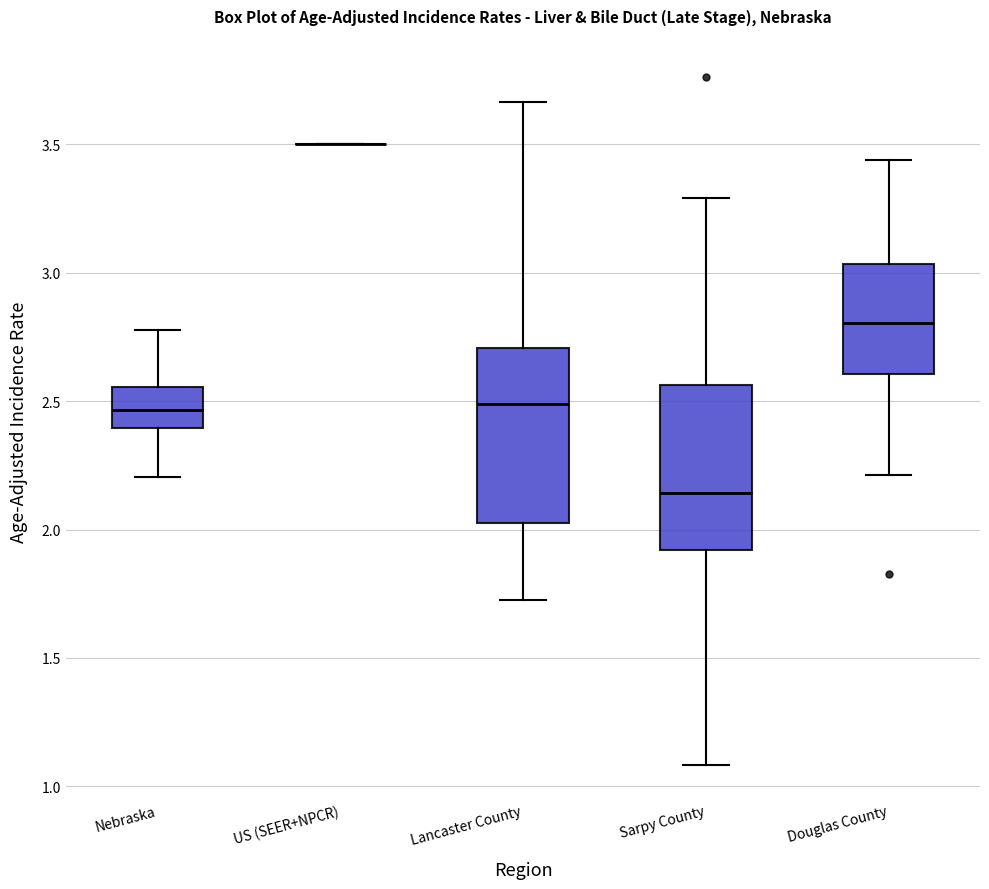

Reading left to right, transcribe this box plot: for each box, give where its median line is, the range the box spans, and where its two whiskers end, as read against the y-axis. The values are not printed on the chart, so give them approximately, as read against the axis.

Nebraska: median 2.45, box 2.40 to 2.55, whiskers 2.20 to 2.80
US (SEER+NPCR): box collapsed to a line at 3.50, whiskers 3.50 to 3.50
Lancaster County: median 2.50, box 2.05 to 2.70, whiskers 1.70 to 3.65
Sarpy County: median 2.15, box 1.90 to 2.55, whiskers 1.10 to 3.30
Douglas County: median 2.80, box 2.60 to 3.05, whiskers 2.20 to 3.45